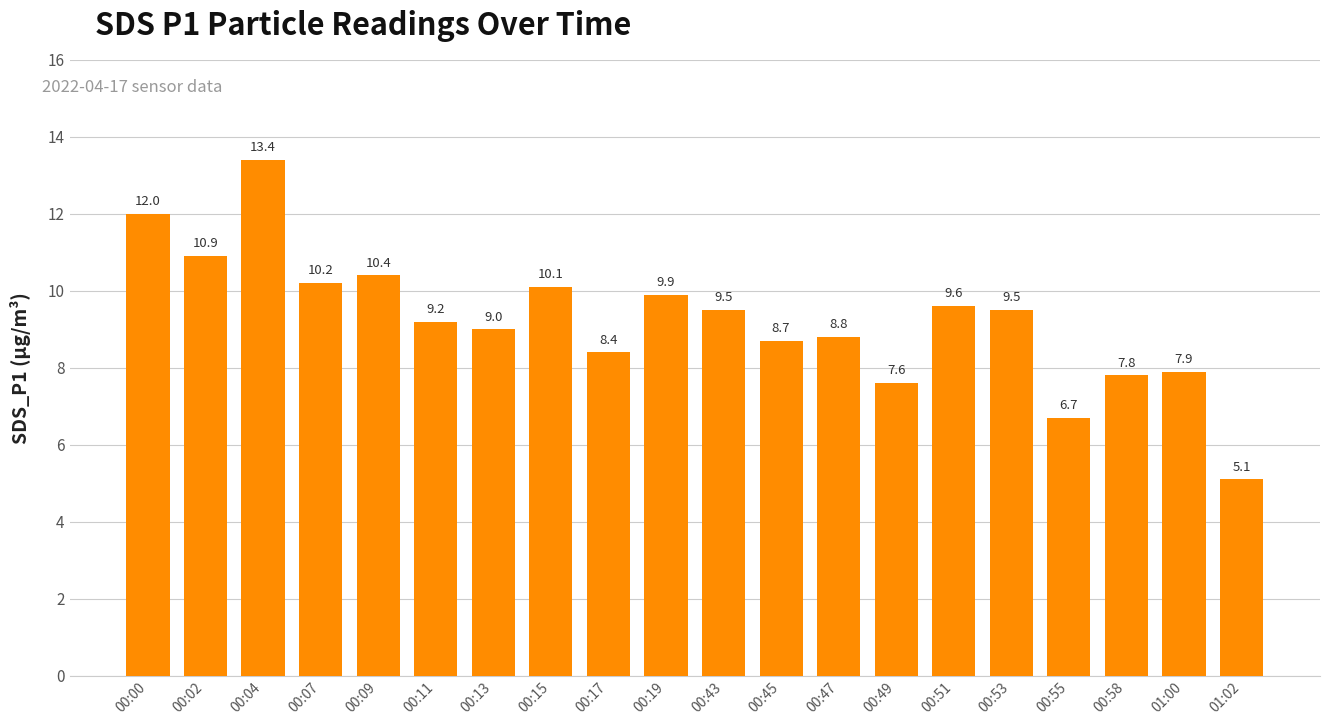

What is the minimum value shown in the chart?

5.1